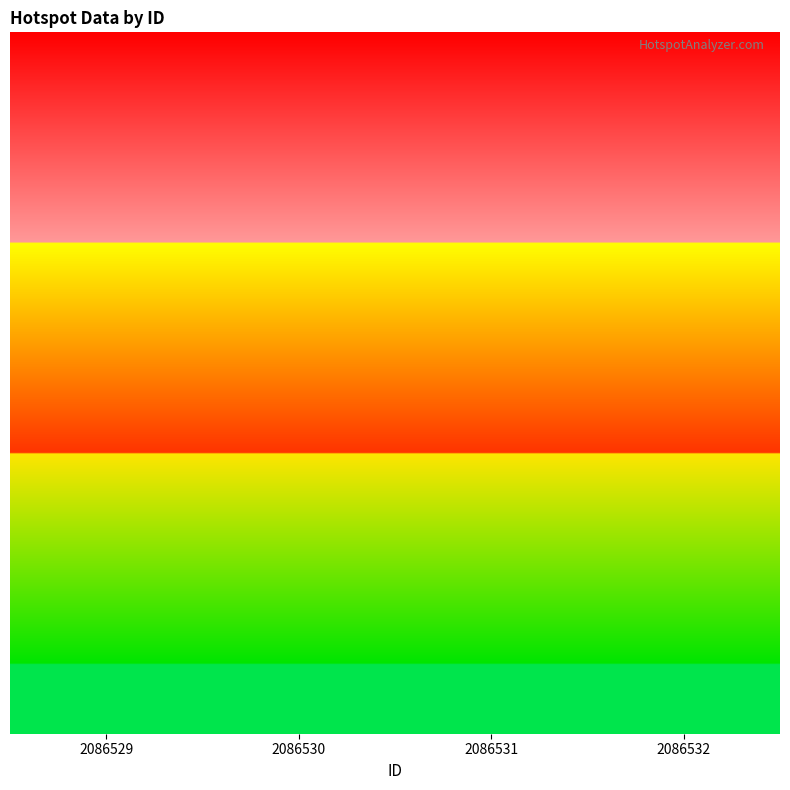

True or false: tingkat kepercayaan has a value of 68.4 at 2086531.

False